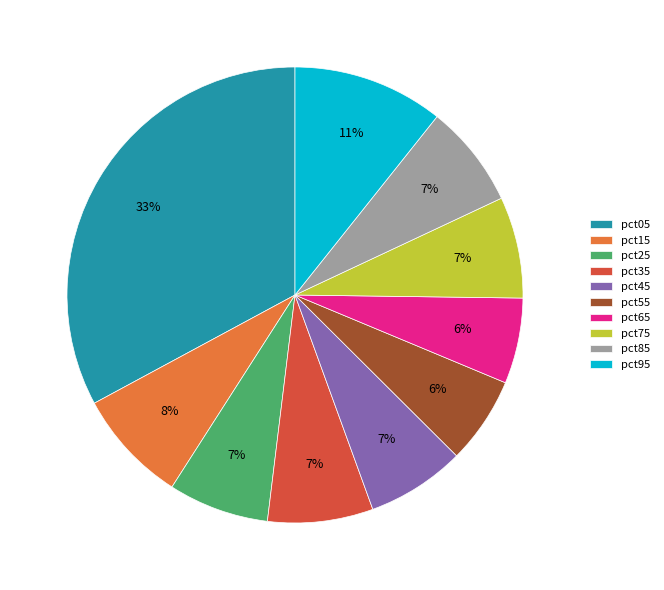

What is the largest slice in the pie chart?

pct05